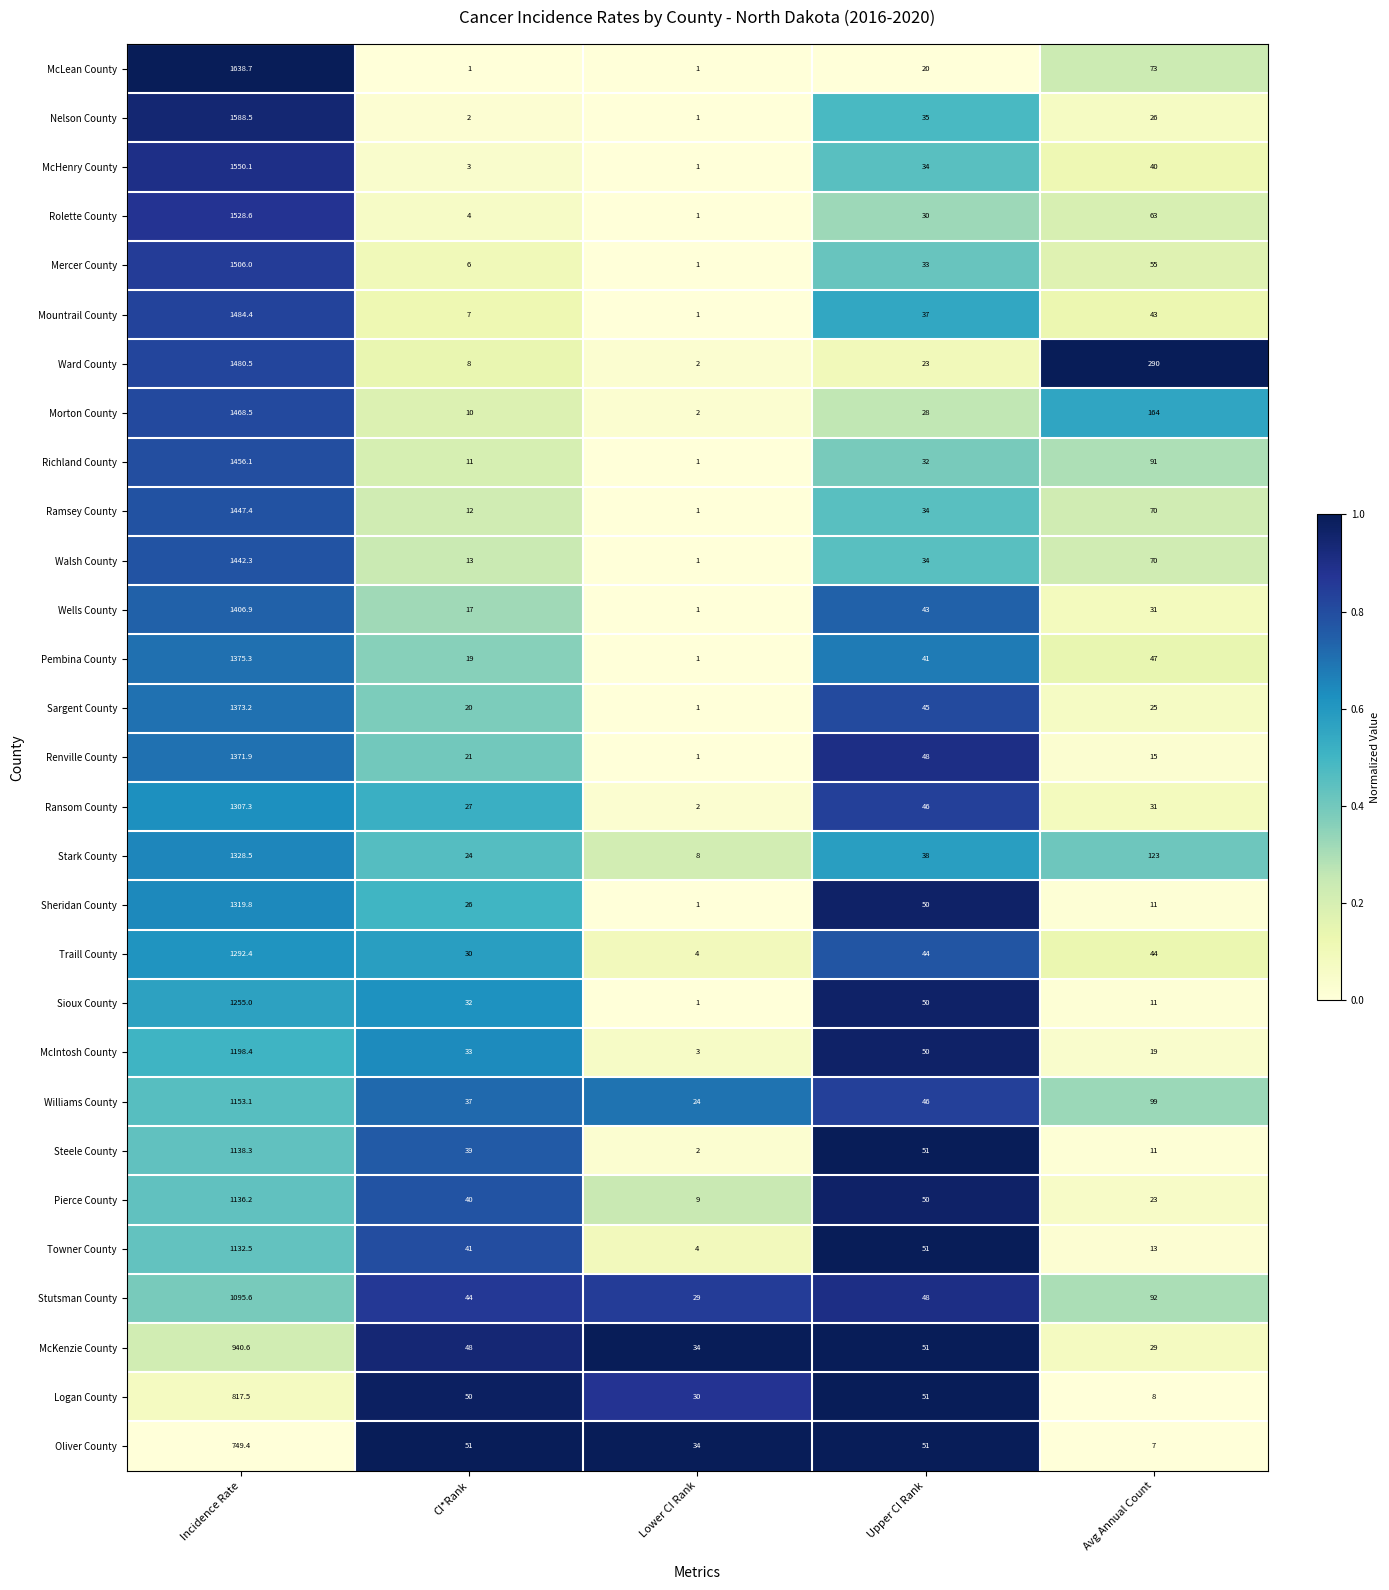

Rank the series by their maximum value, from lowest to highest.

Oliver County, Logan County, McKenzie County, Stutsman County, Towner County, Pierce County, Steele County, Williams County, McIntosh County, Sioux County, Traill County, Ransom County, Sheridan County, Stark County, Renville County, Sargent County, Pembina County, Wells County, Walsh County, Ramsey County, Richland County, Morton County, Ward County, Mountrail County, Mercer County, Rolette County, McHenry County, Nelson County, McLean County